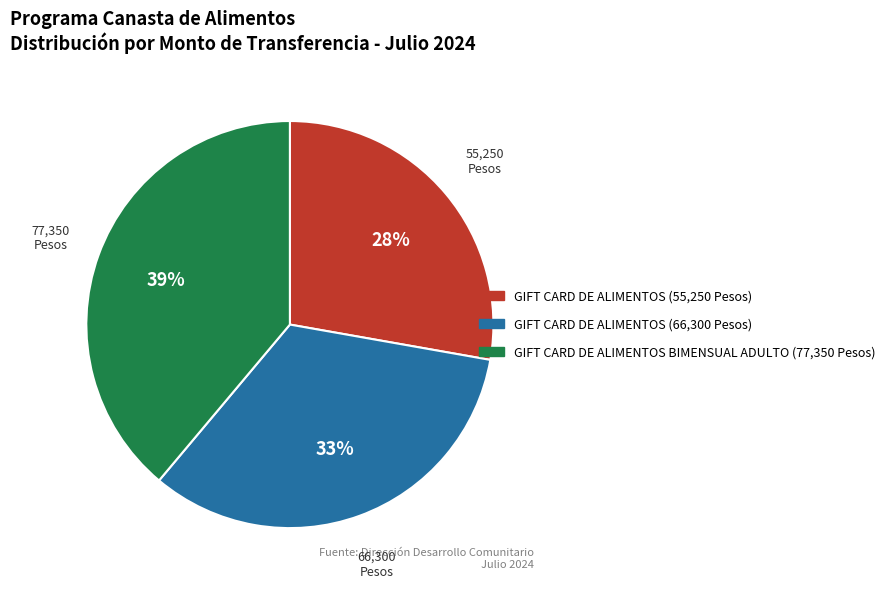

Count the number of slices in the pie.

3